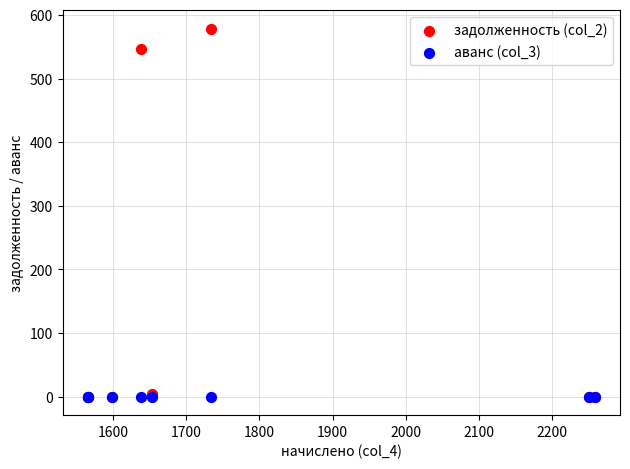

Across all series, what Y value is closest to 289?

546.2